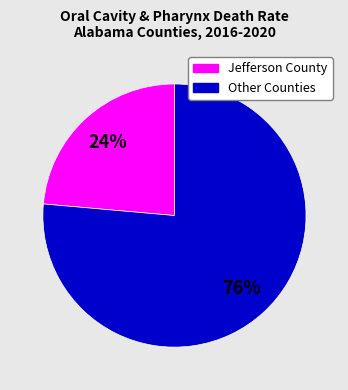

Is there any slice that represents more than half of the pie?

Yes